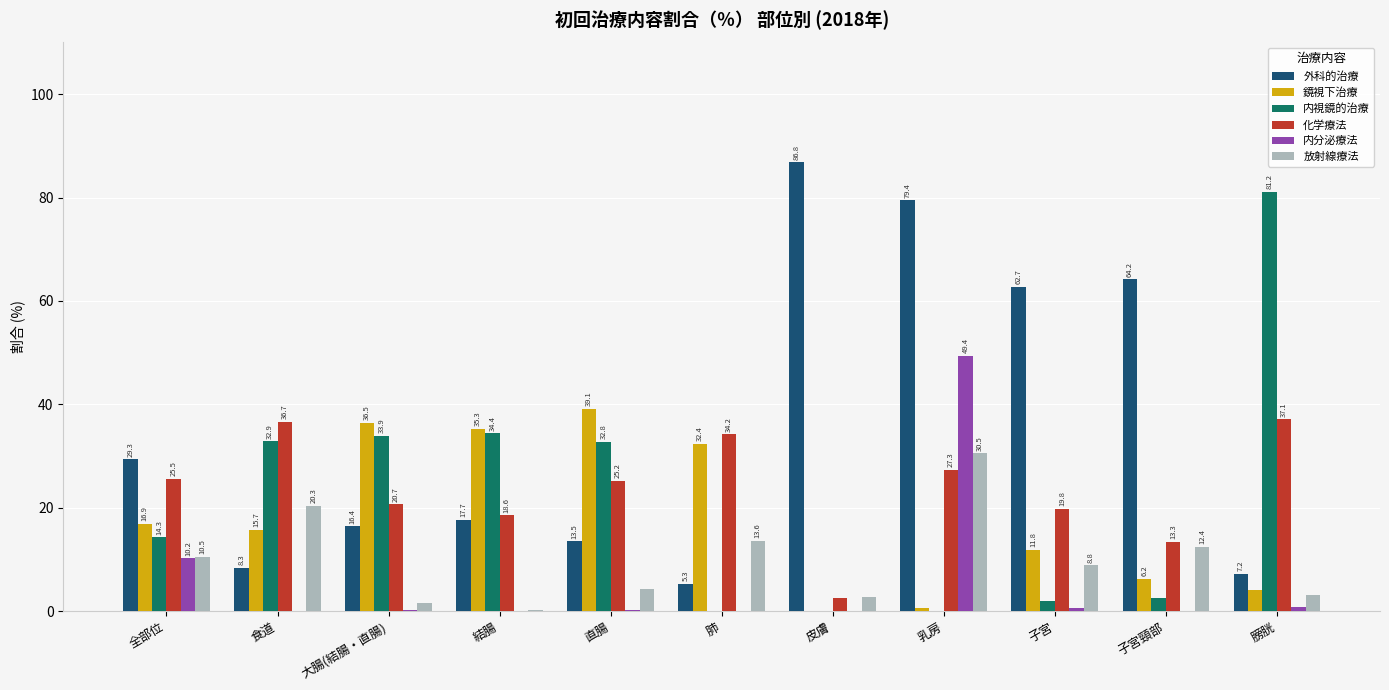

Where does the 放射線療法 series first go above 8?

全部位